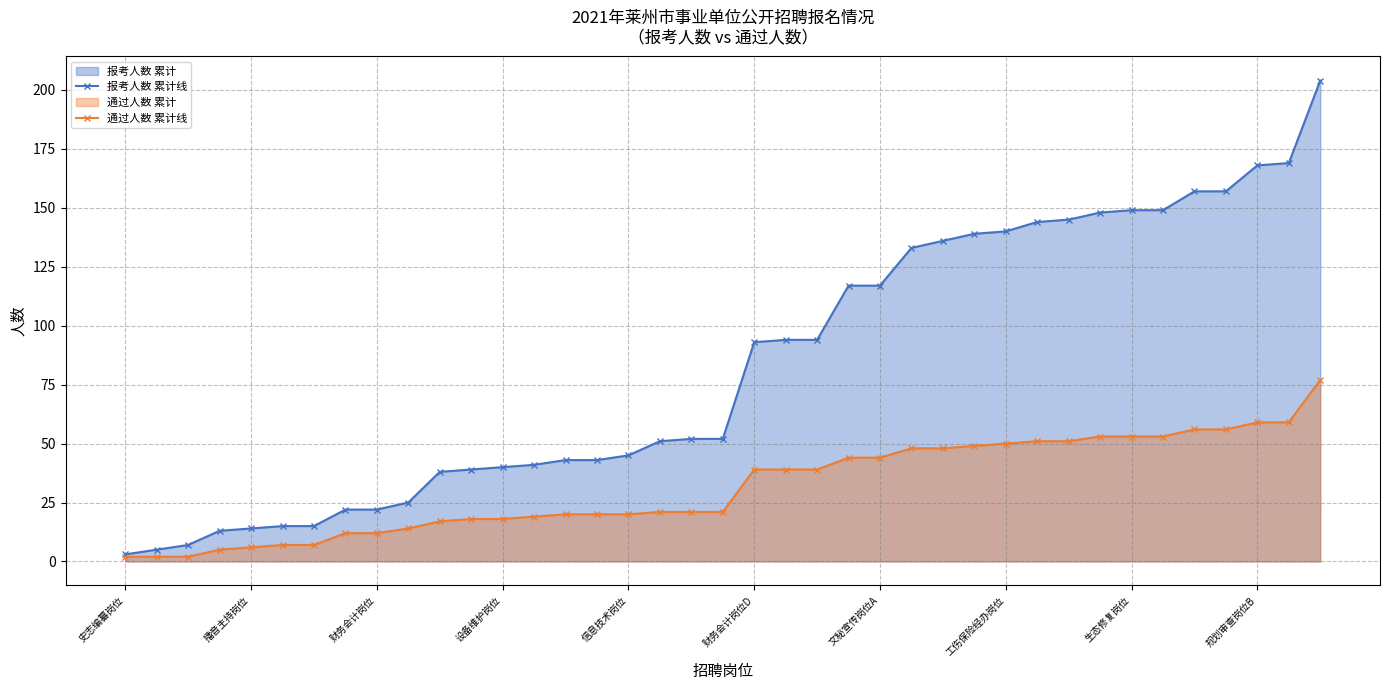

Does the chart display data point markers on the line(s)?

Yes